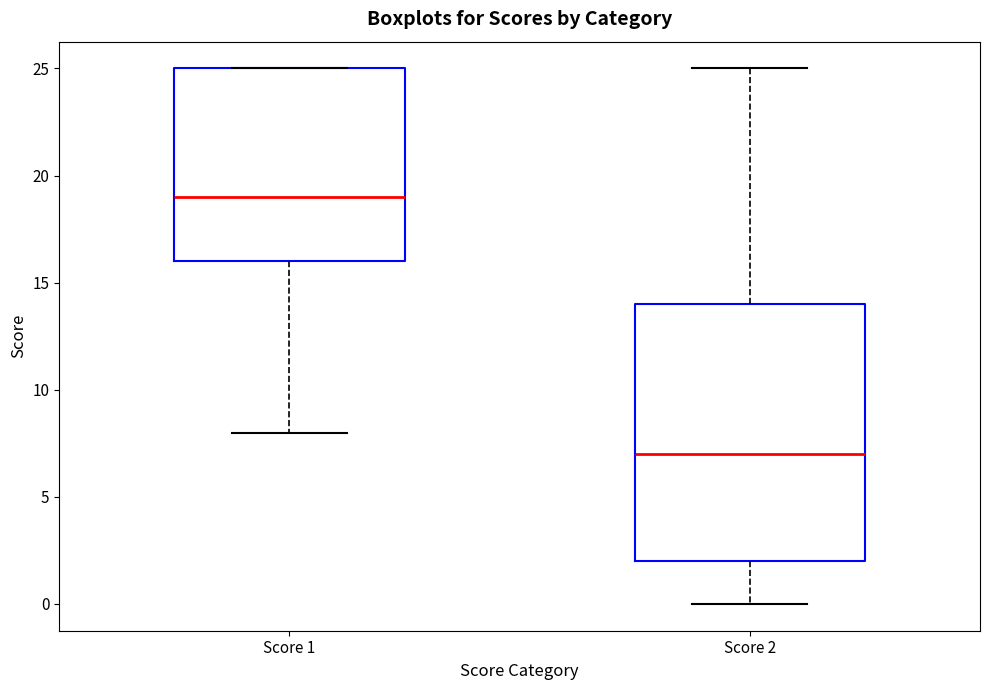

Reading left to right, read every box against the y-axis: the position of its median line, the range the box covers, and the ends of its whiskers. The values are not printed on the chart, so give them approximately, as read against the axis.

Score 1: median 19, box 16 to 25, whiskers 8 to 25
Score 2: median 7, box 2 to 14, whiskers 0 to 25